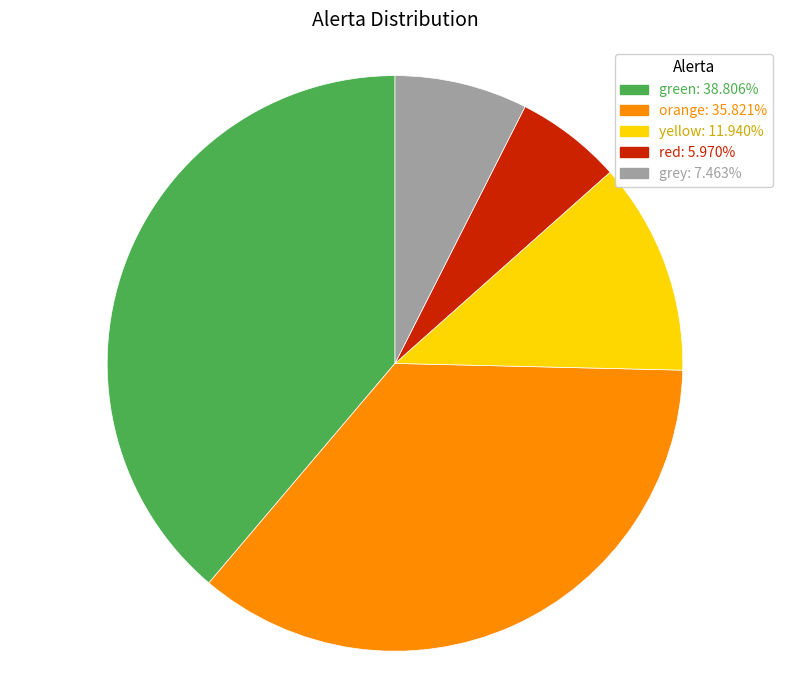

Does yellow account for over 50% of the chart?

No